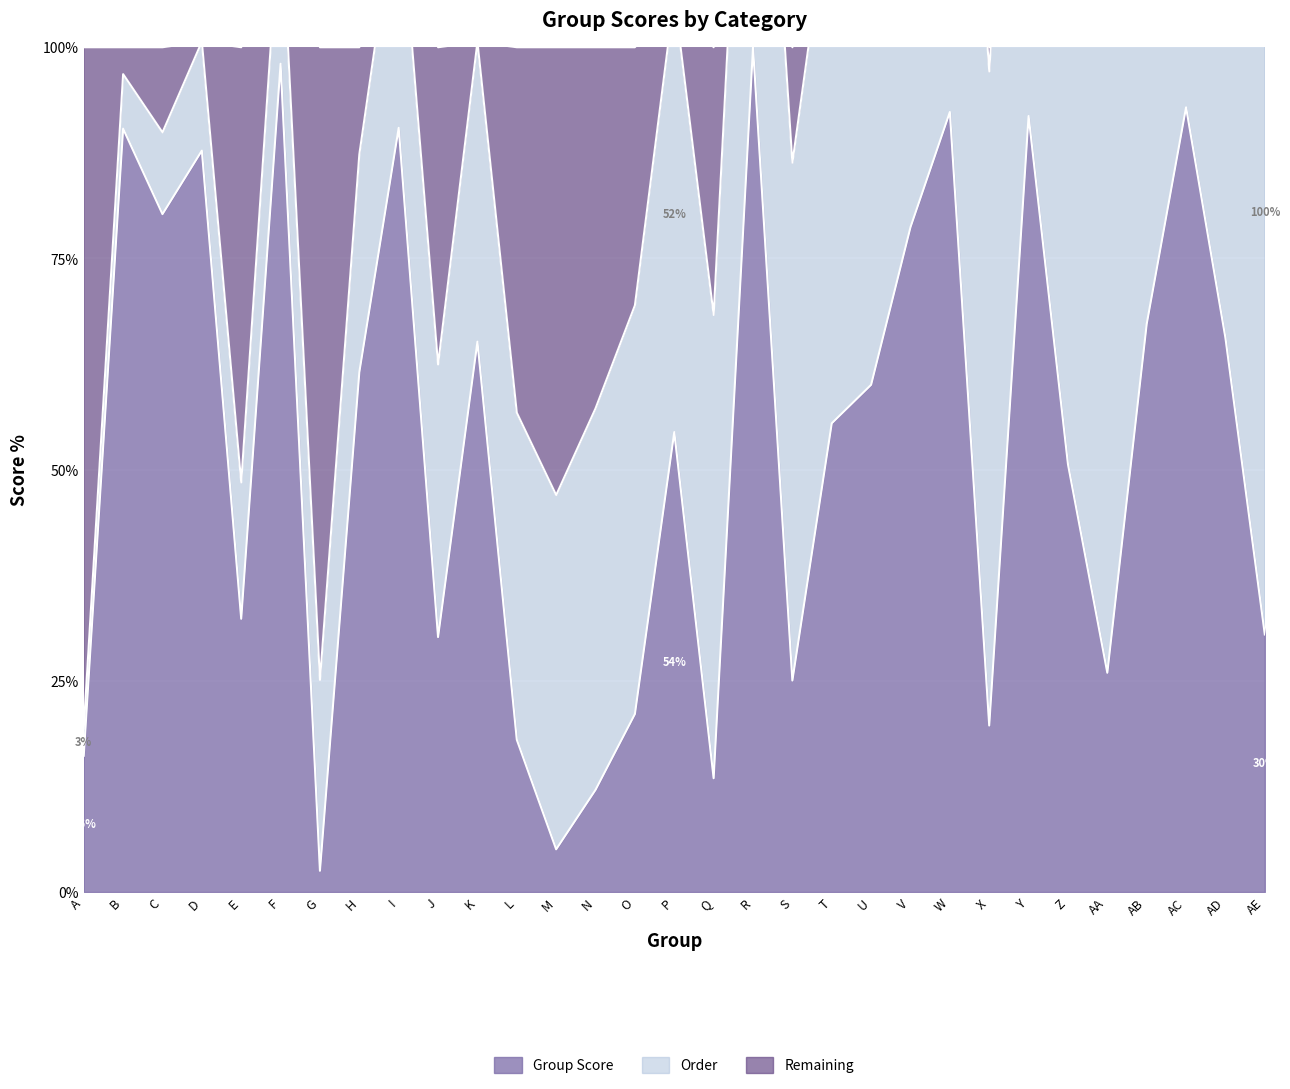

What is the minimum value shown in the chart?

2.5